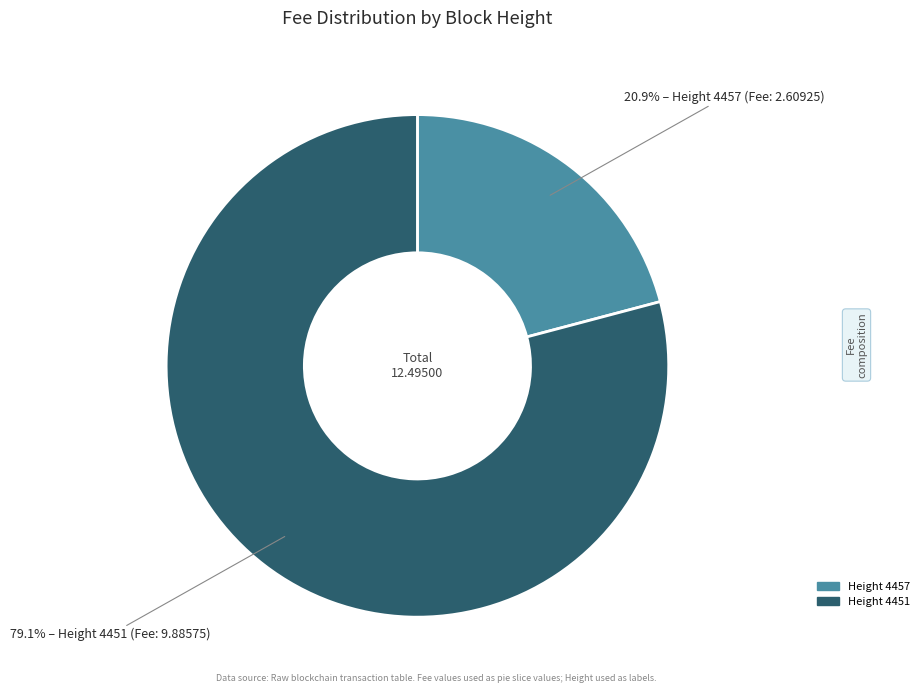

Does Height 4451 represent more than half of the total?

Yes